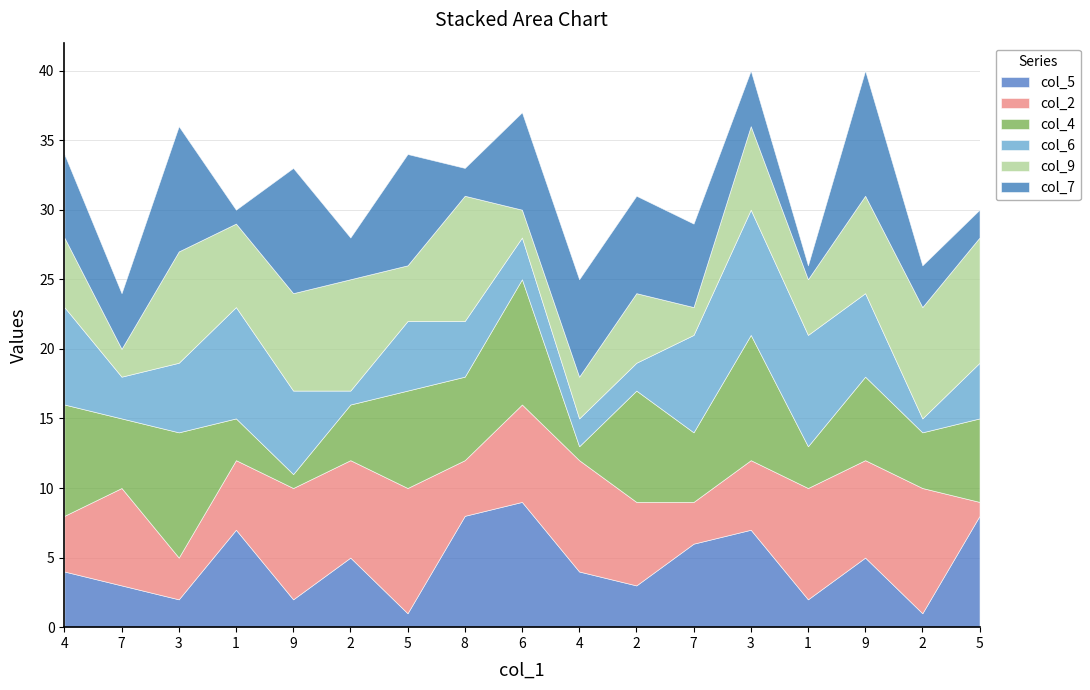

At which label does col_4 first exceed 6?

4